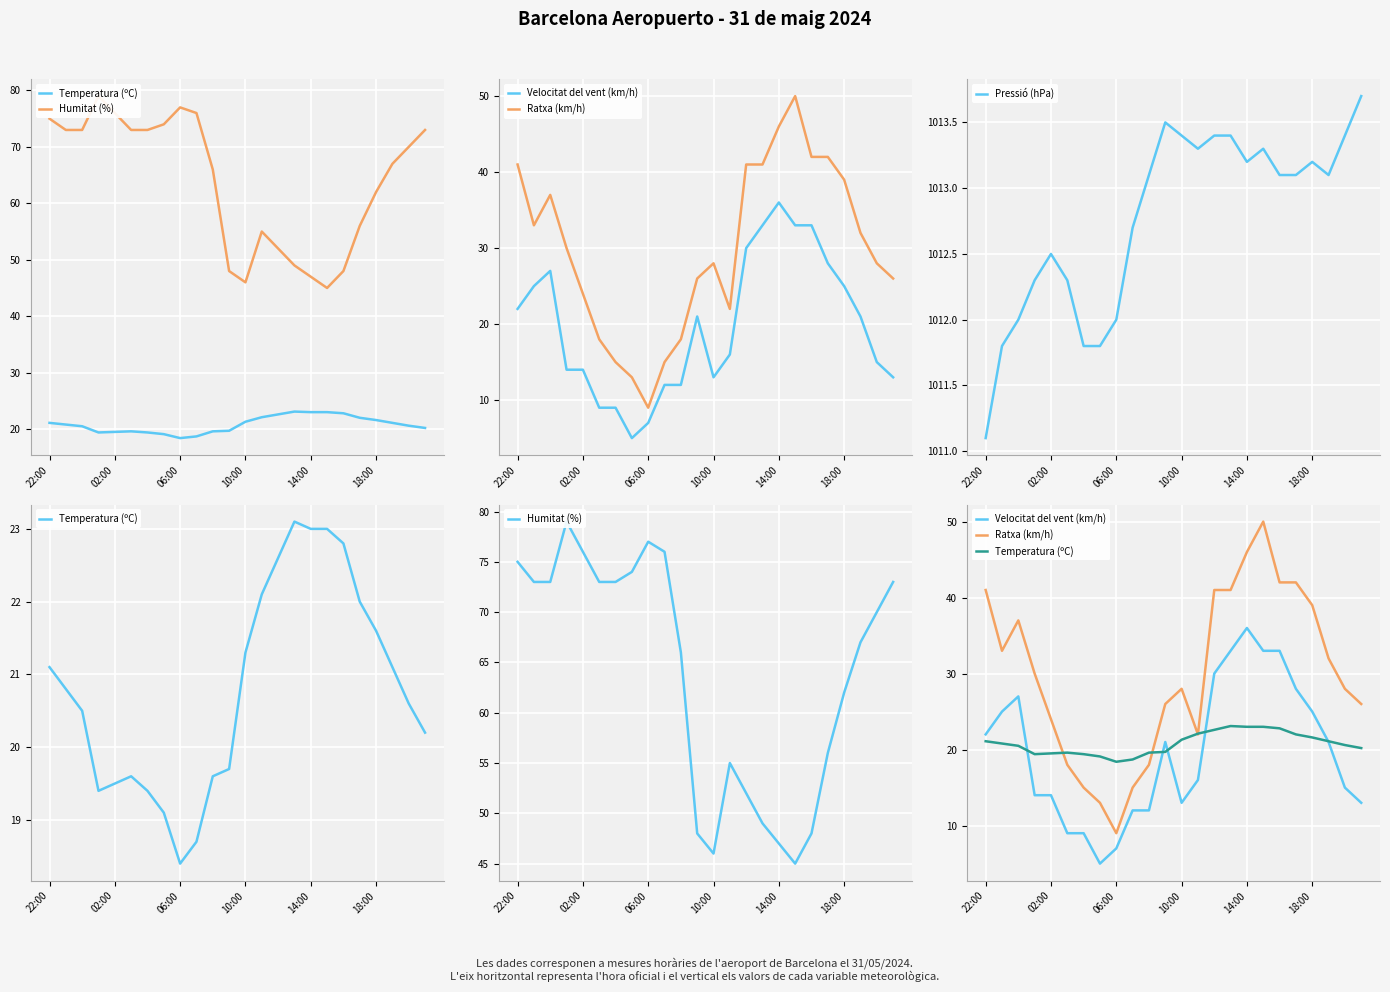

Which category has the lowest value in the Pressió (hPa) series?

22:00